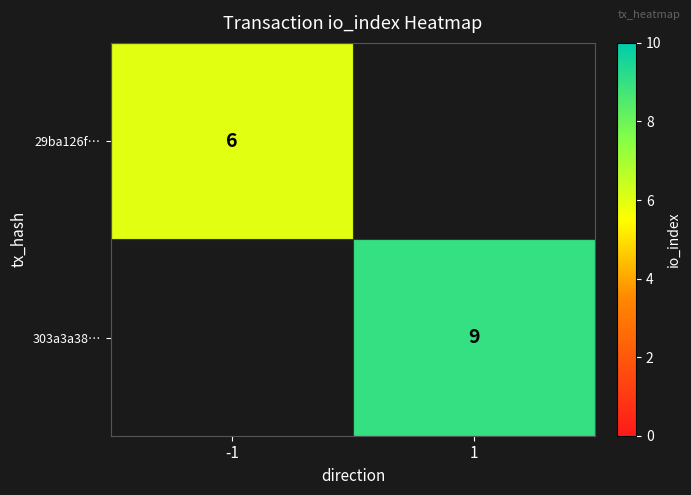

Is it true that 29ba126f… equals 9 at -1?

False